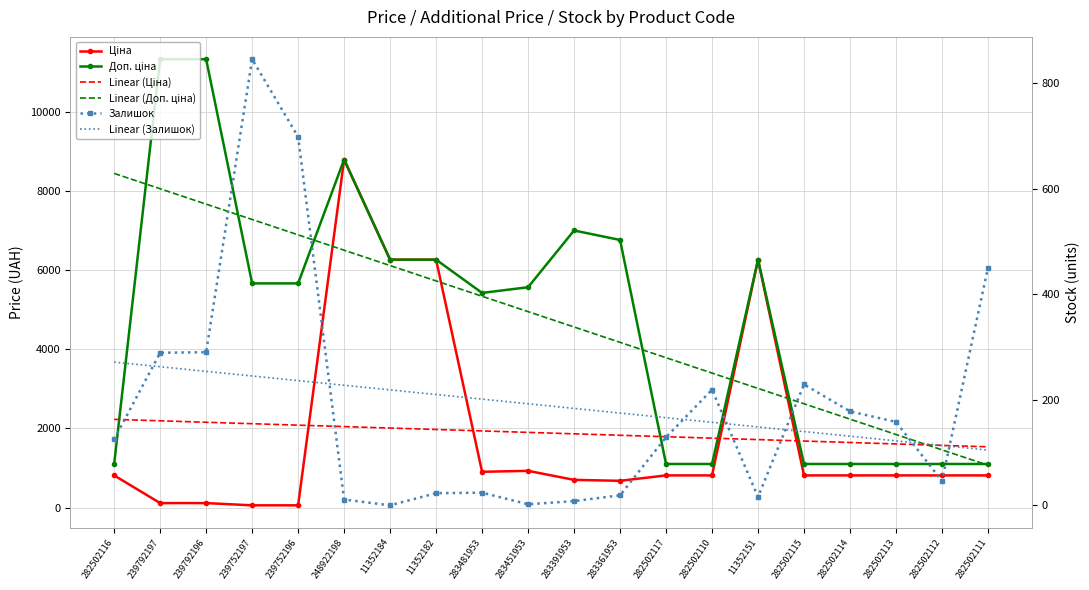

Which has a higher value, 11352151 or 282502111?

11352151